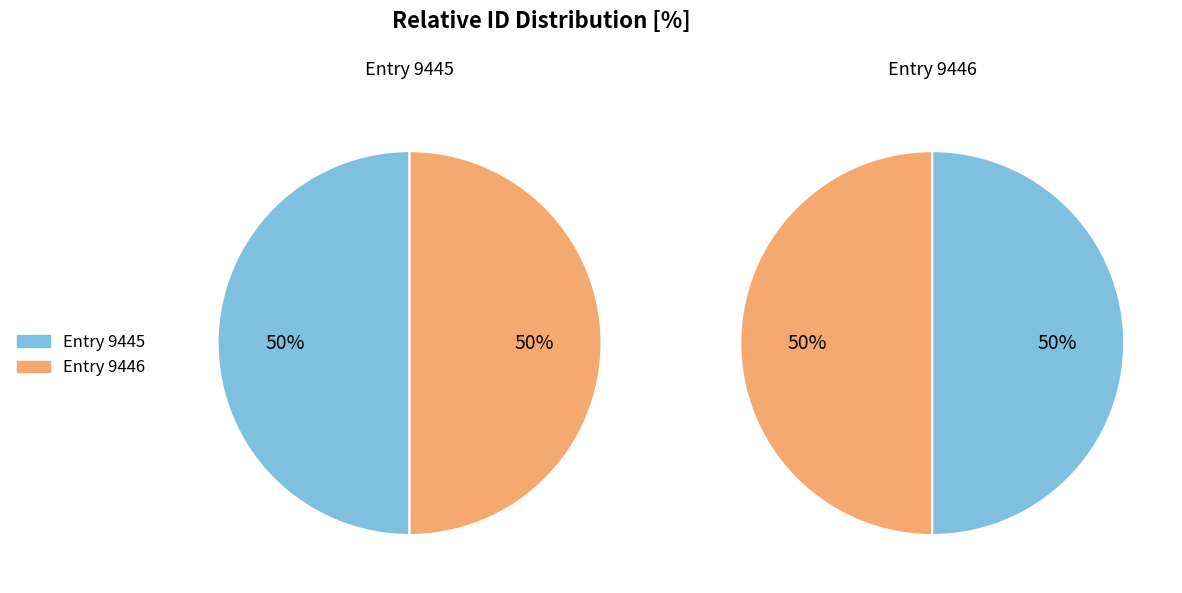

Is the sum of 9446 and 9445 greater than half?

Yes